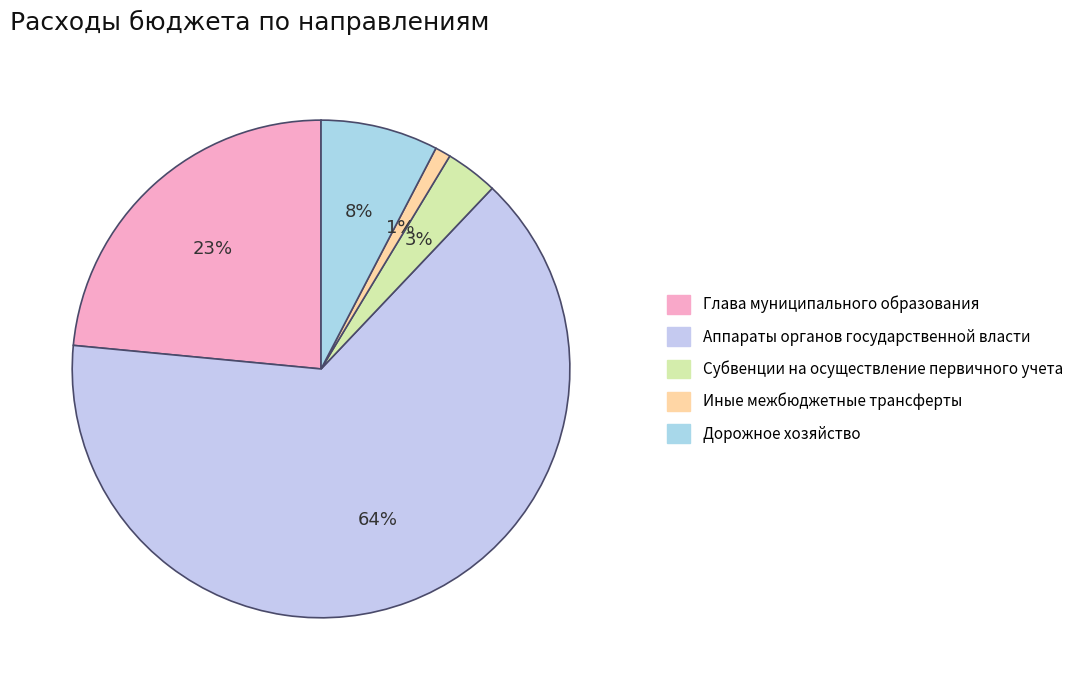

How many slices are in this pie chart?

5